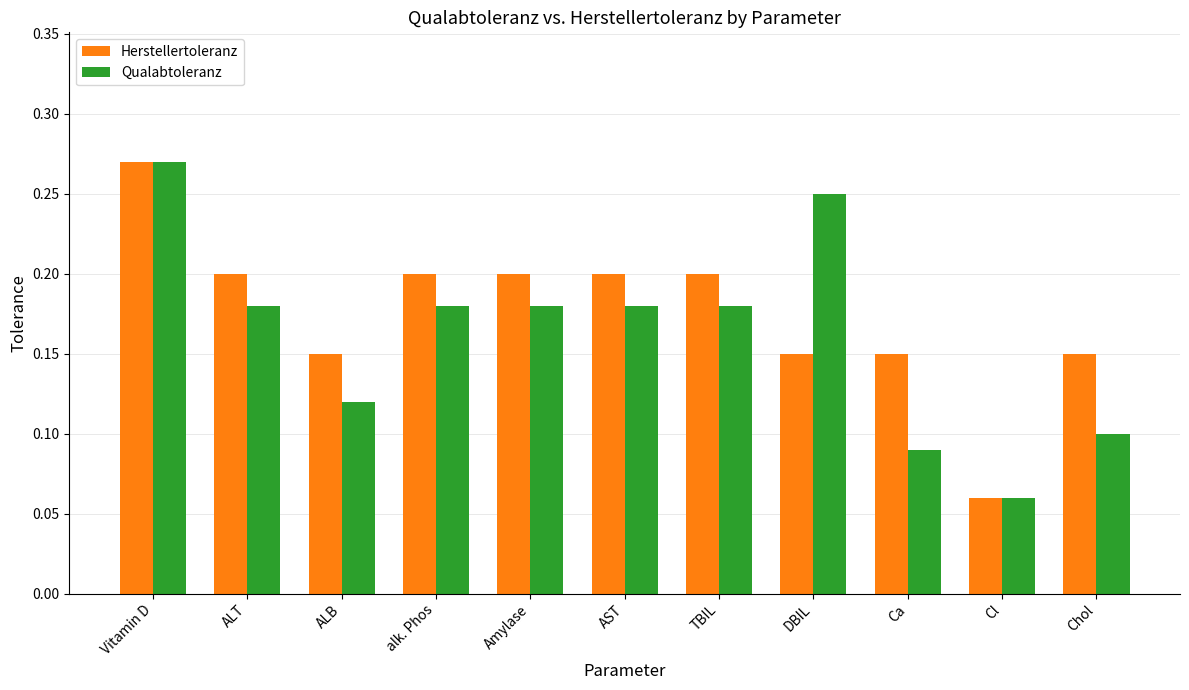

How many bars are there in each group?

2